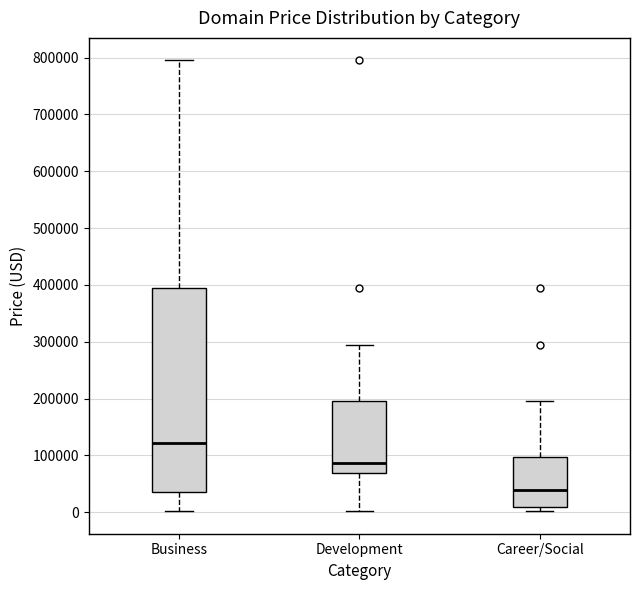

Comparing the boxes themselves (not the whiskers), which one is the tallest?

Business